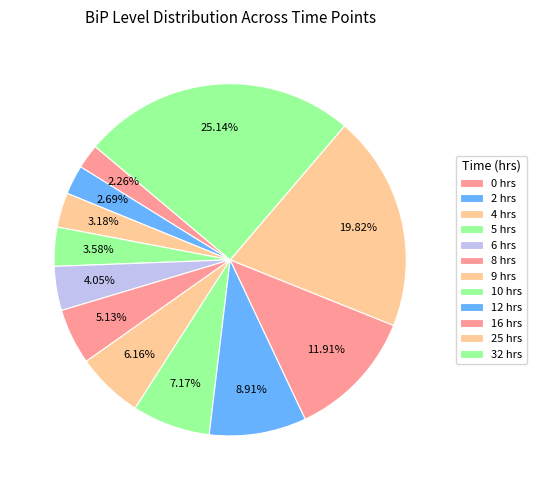

Which category has the smallest portion of the pie?

0 hrs